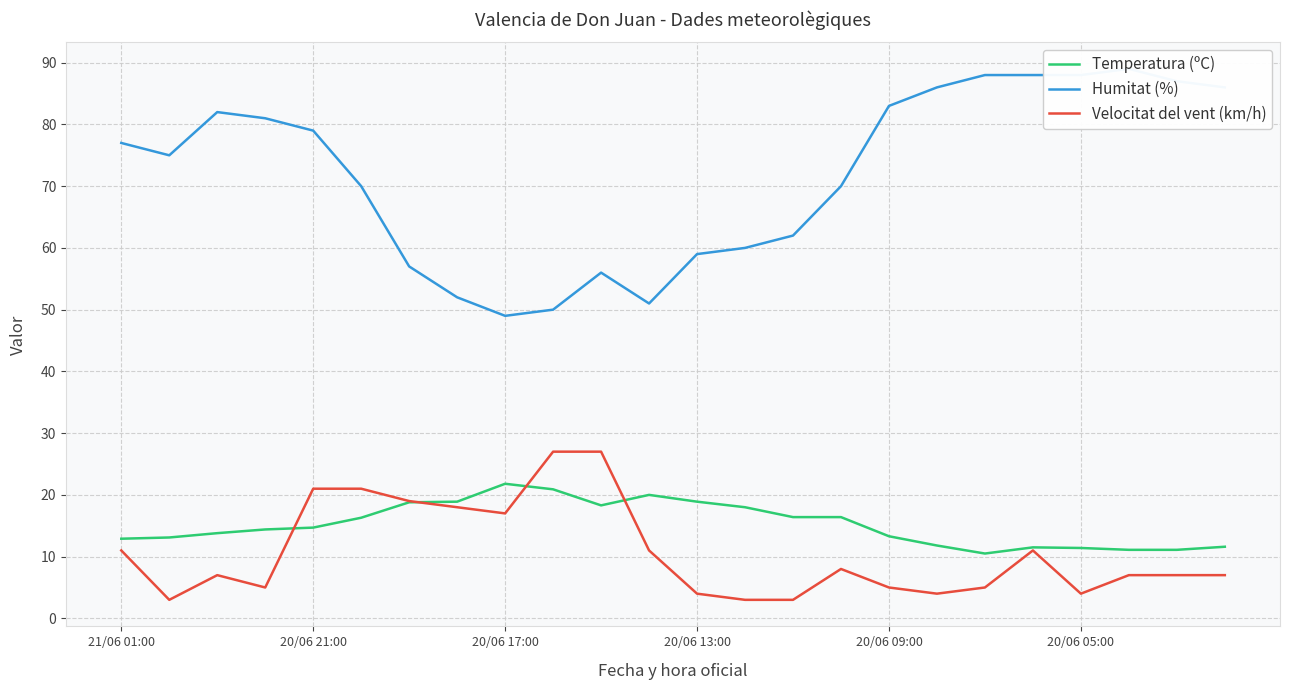

Reading left to right, what are all the values shown in this chart?

Temperatura (ºC): 12.9	13.1	13.8	14.4	14.7	16.3	18.8	18.9	21.8	20.9	18.3	20.0	18.9	18.0	16.4	16.4	13.3	11.8	10.5	11.5	11.4	11.1	11.1	11.6
Humitat (%): 77.0	75.0	82.0	81.0	79.0	70.0	57.0	52.0	49.0	50.0	56.0	51.0	59.0	60.0	62.0	70.0	83.0	86.0	88.0	88.0	88.0	89.0	87.0	86.0
Velocitat del vent (km/h): 11.0	3.0	7.0	5.0	21.0	21.0	19.0	18.0	17.0	27.0	27.0	11.0	4.0	3.0	3.0	8.0	5.0	4.0	5.0	11.0	4.0	7.0	7.0	7.0